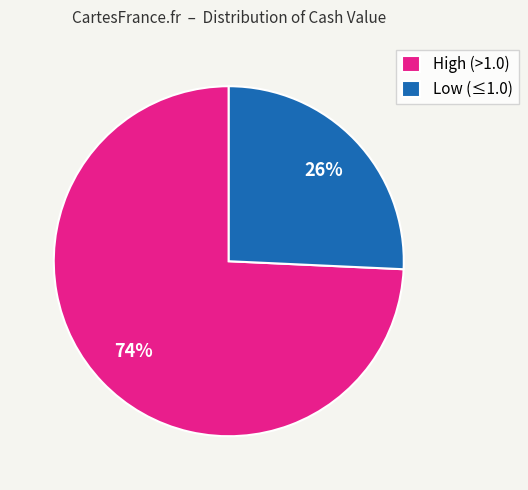

Does Low (≤1.0) account for over 50% of the chart?

No